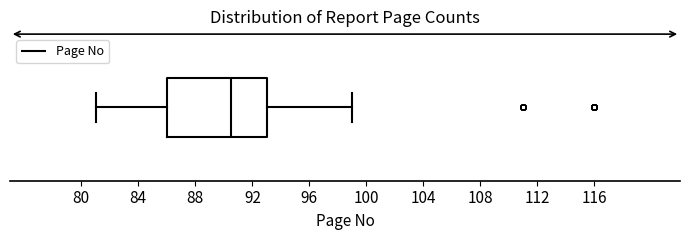

Where is the left edge of the box on the x-axis? The values are not printed on the chart, so give them approximately, as read against the axis.

86.0